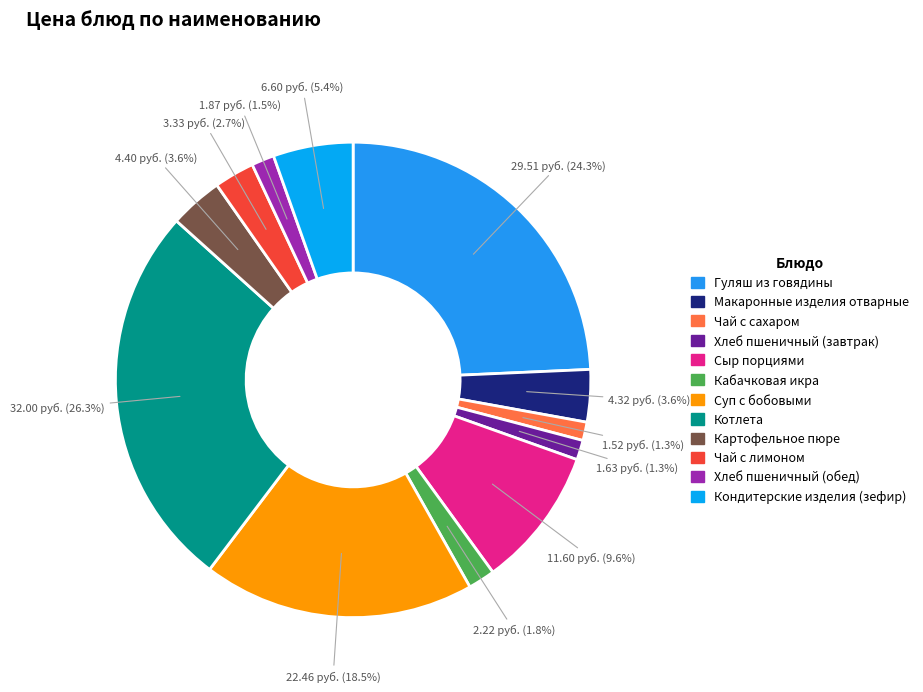

Which category has the biggest portion of the pie?

Котлета